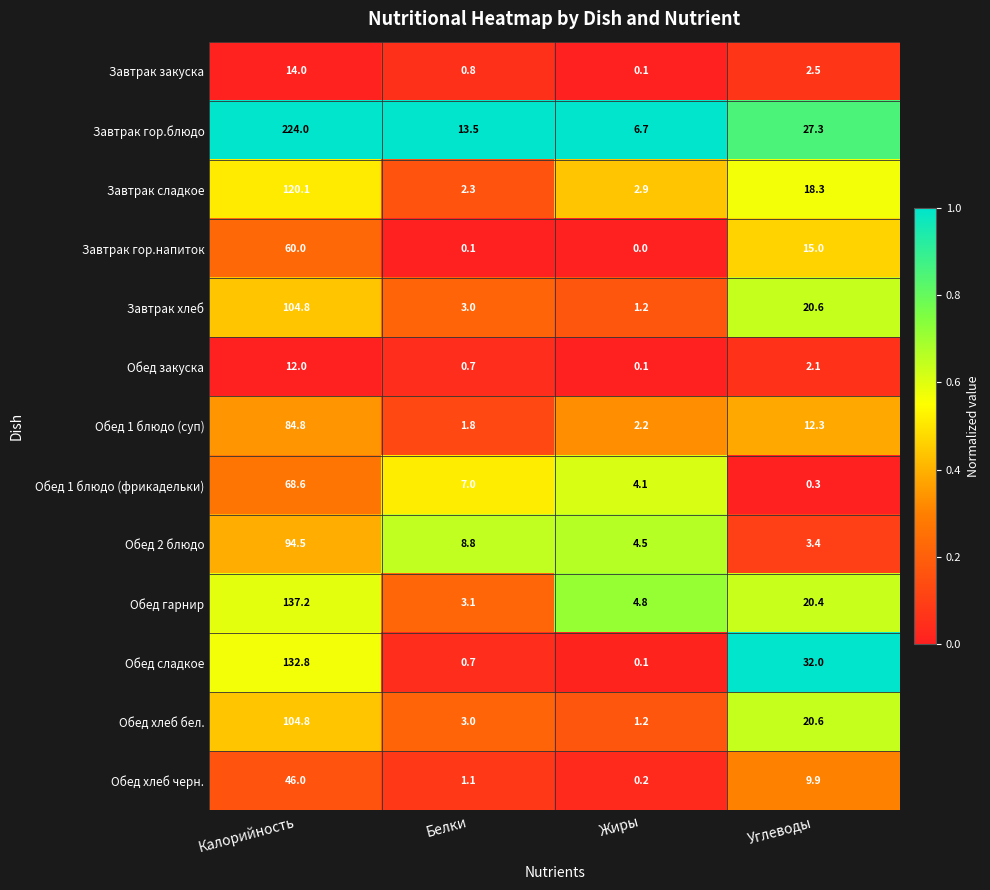

The value of Обед 2 блюдо at Белки is 14.3. True or false?

False